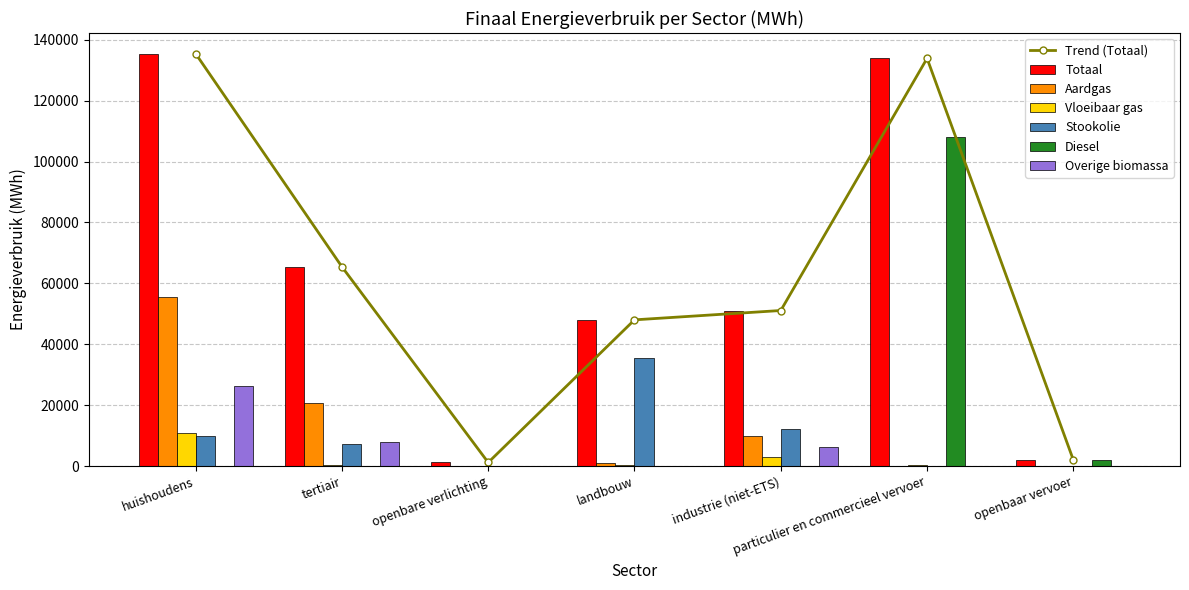

What is the label of the 6th bar from the left?

particulier en commercieel vervoer